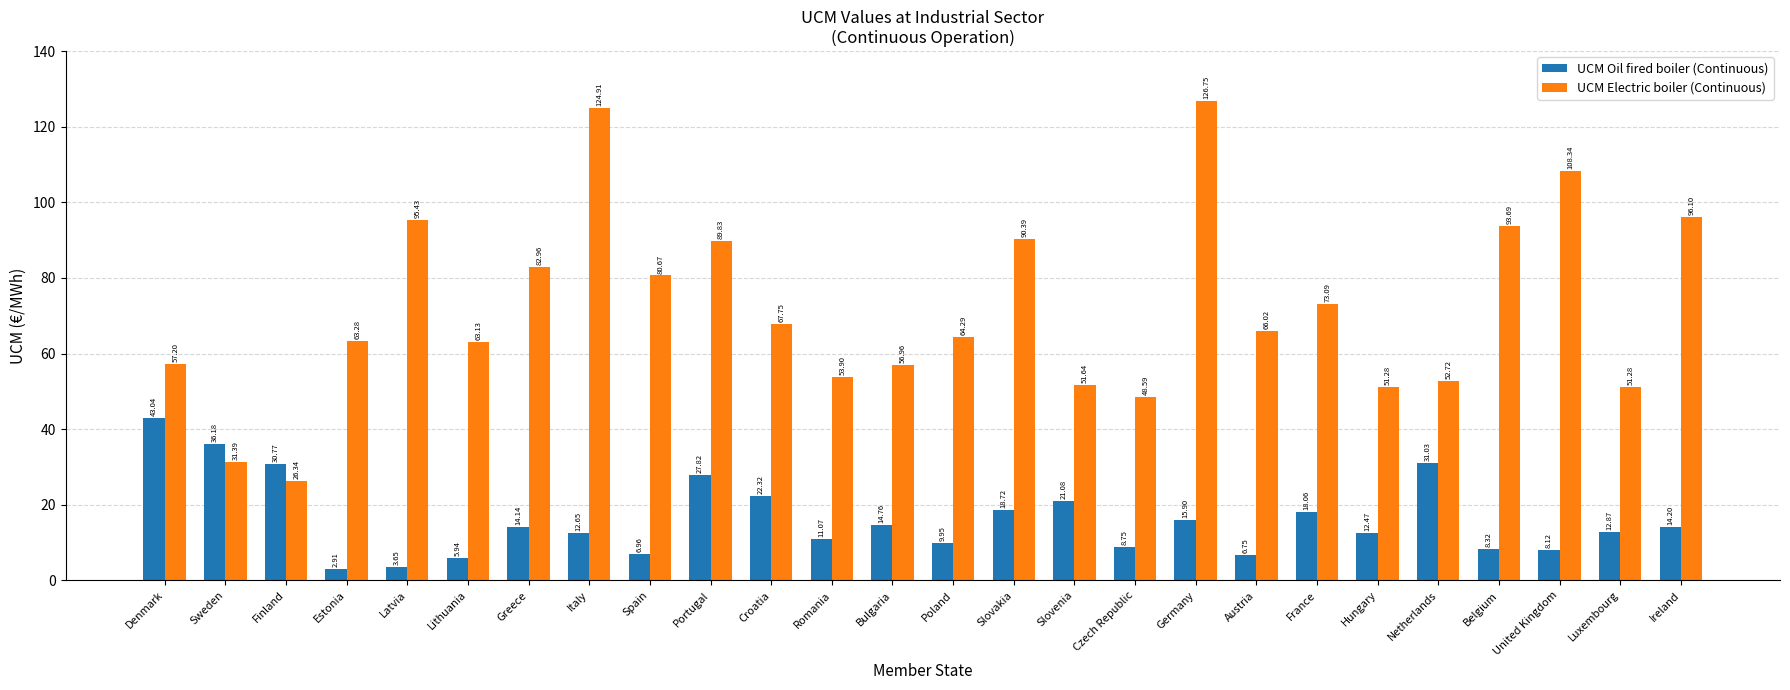

What is the value of the UCM Oil fired boiler (Continuous) bar at the 10th from the left?

27.8